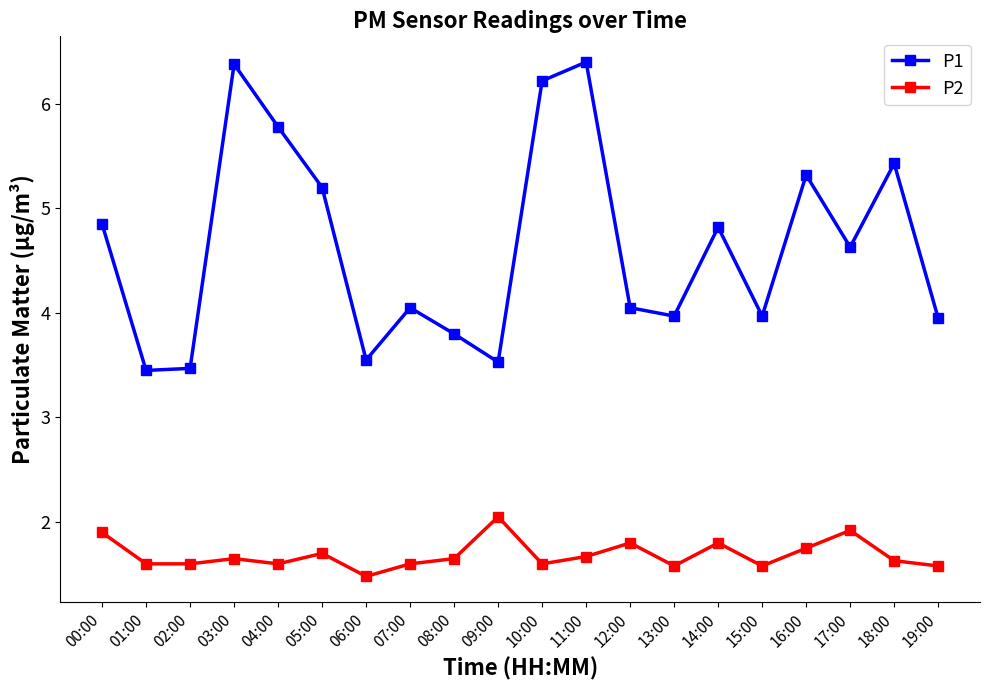

True or false: P1 and P2 intersect in this chart.

False